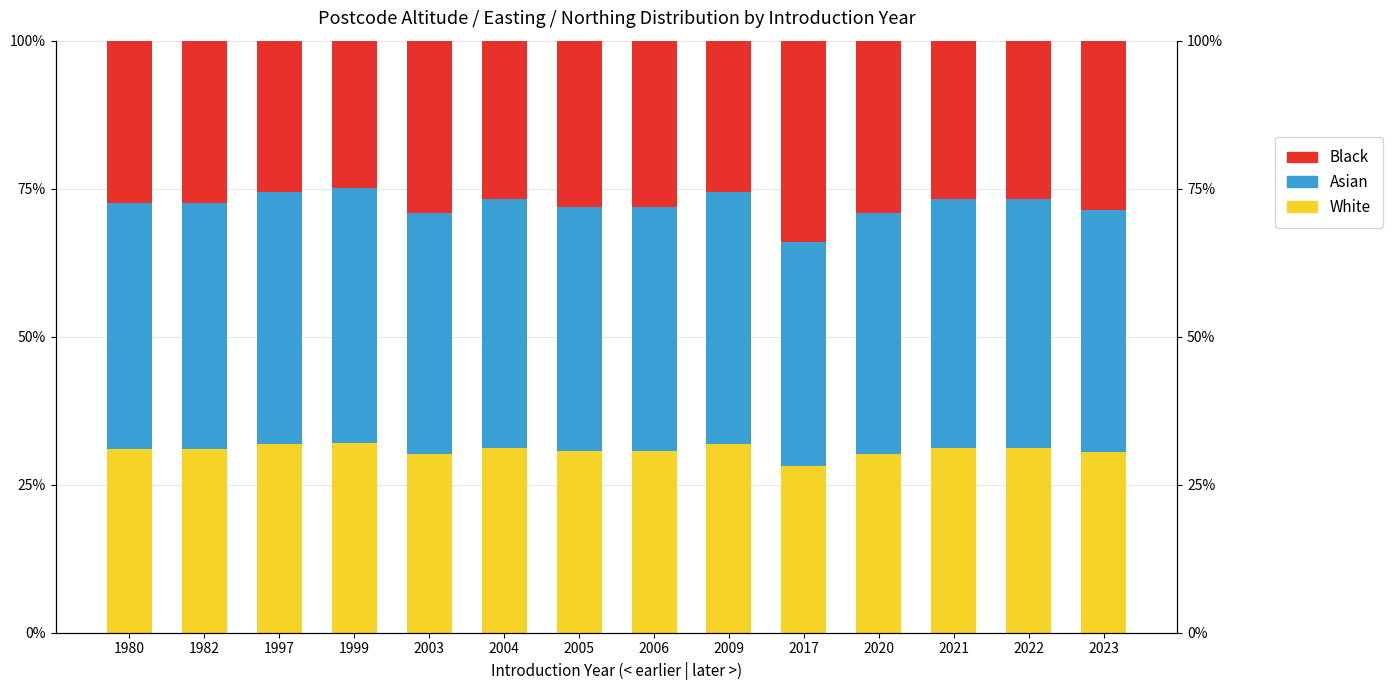

Rank the series by their maximum value, from lowest to highest.

White, Black, Asian